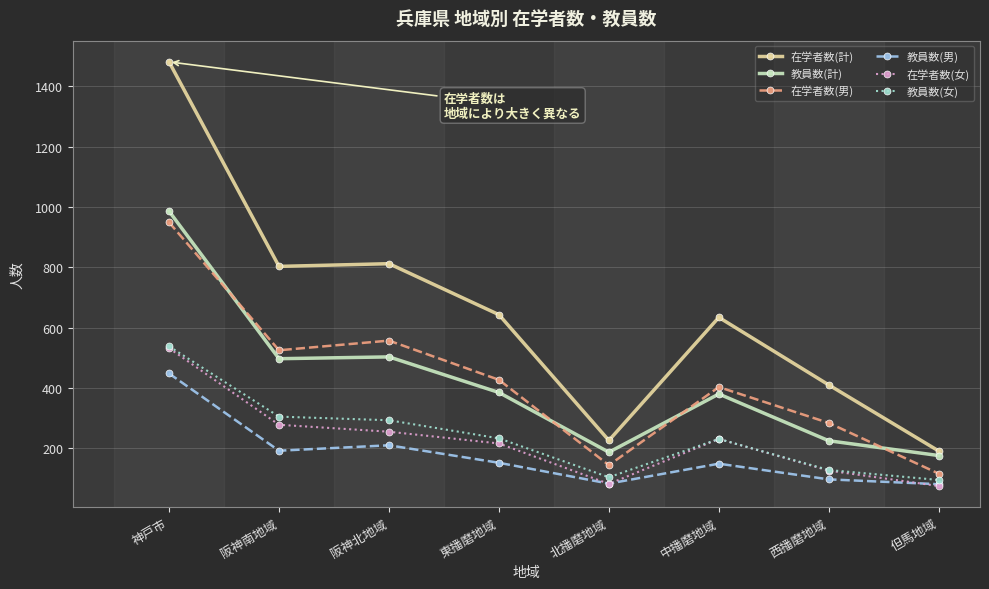

Rank the series at 阪神南地域 from highest to lowest value.

在学者数(計), 在学者数(男), 教員数(計), 教員数(女), 在学者数(女), 教員数(男)